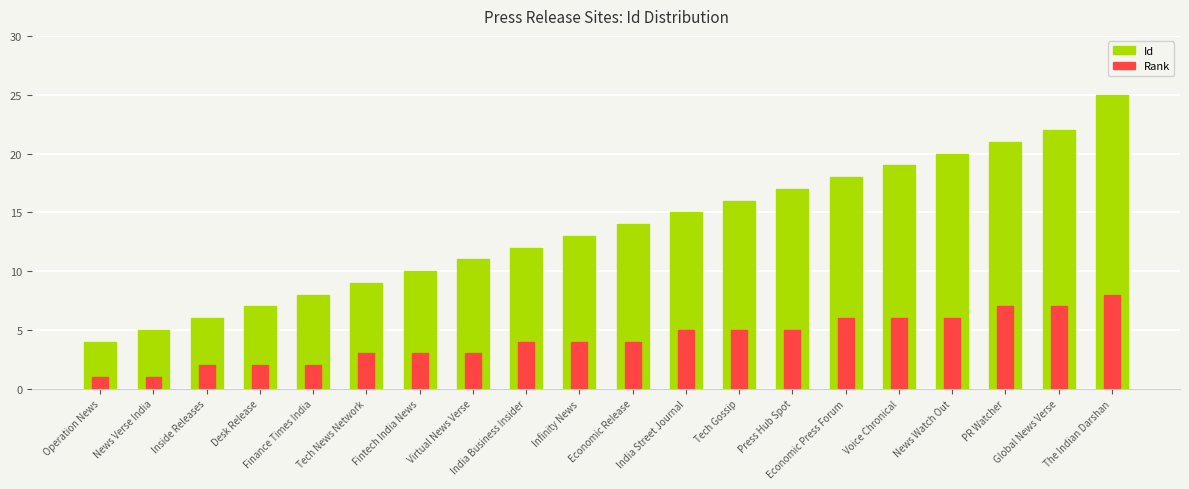

The Rank series shows 14 at The Indian Darshan. True or false?

False